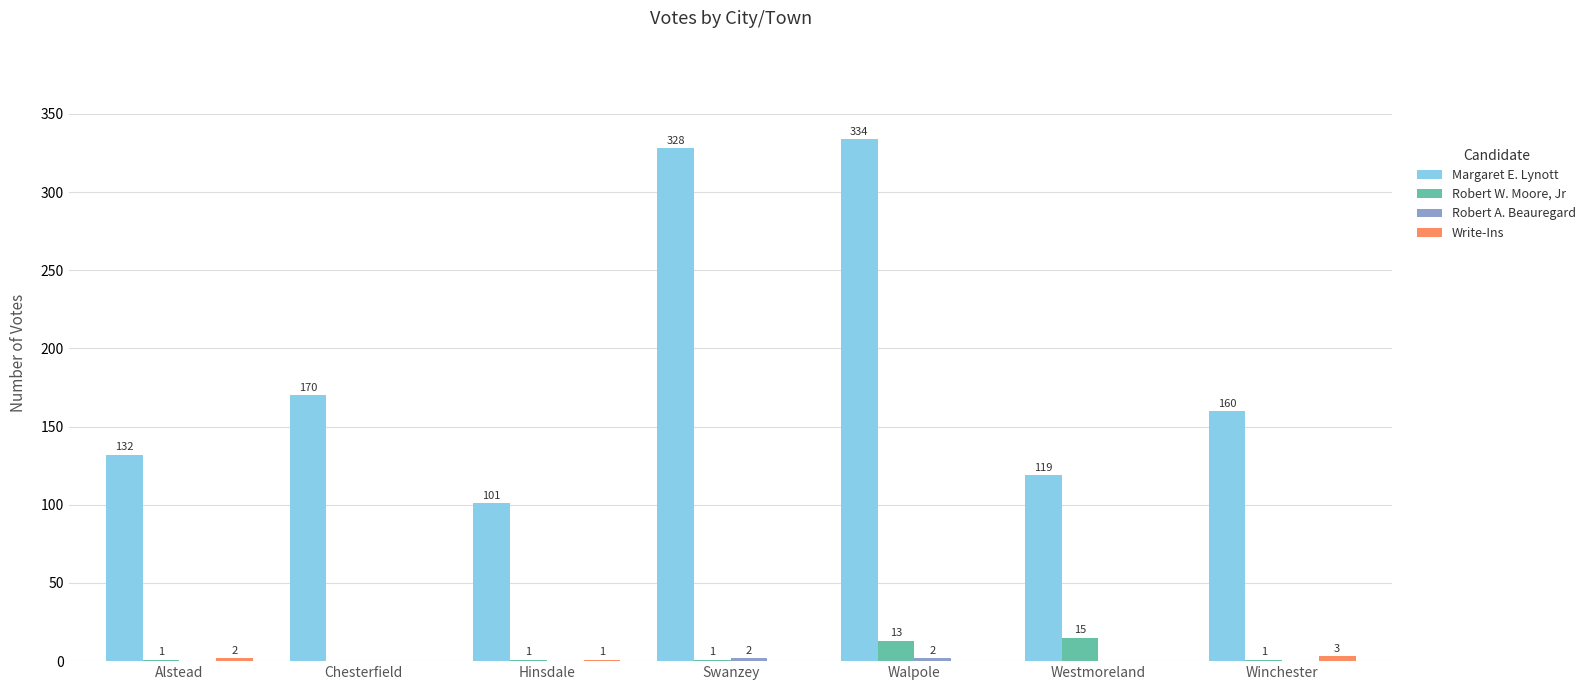

The value of Margaret E. Lynott at Winchester is 160. True or false?

True